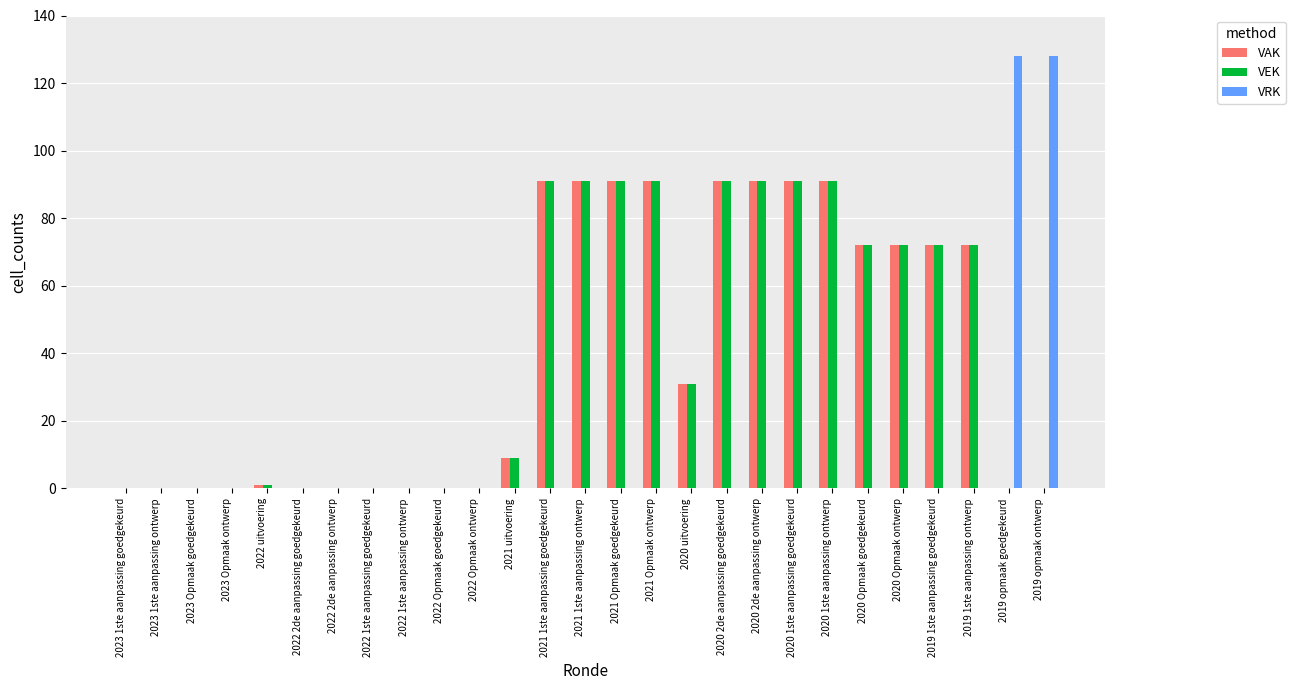

Where is VEK nearest to the value 45?

2020 uitvoering